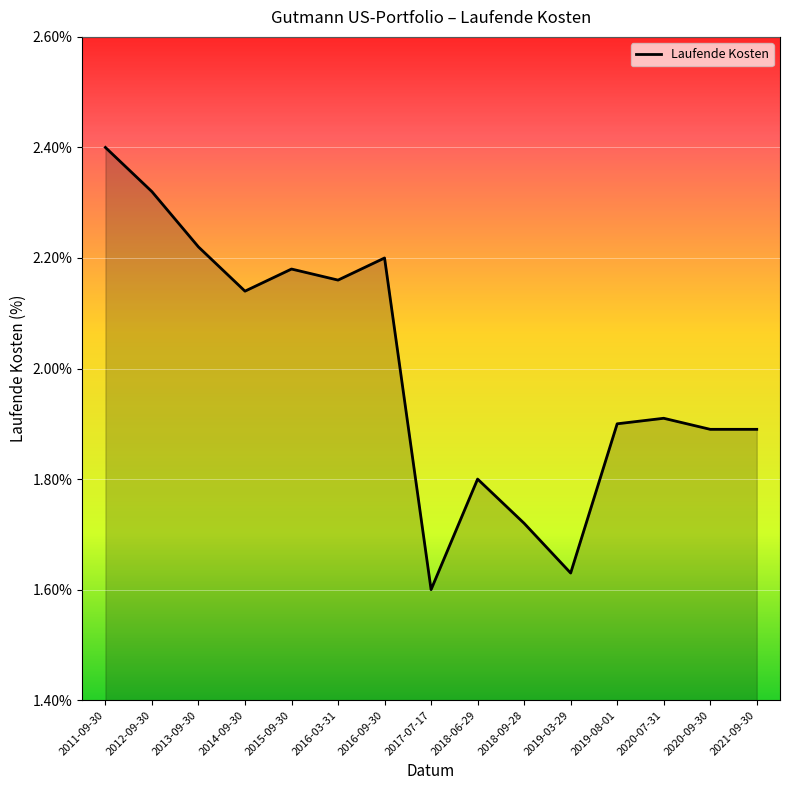

What position from the left is 2015-09-30?

5